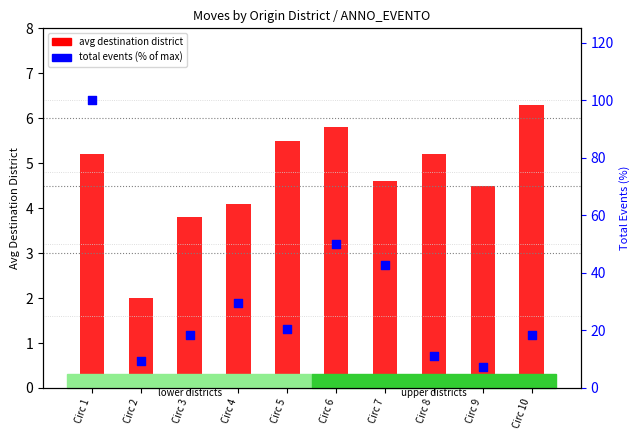

At how many categories does at least one series exceed 99?

1